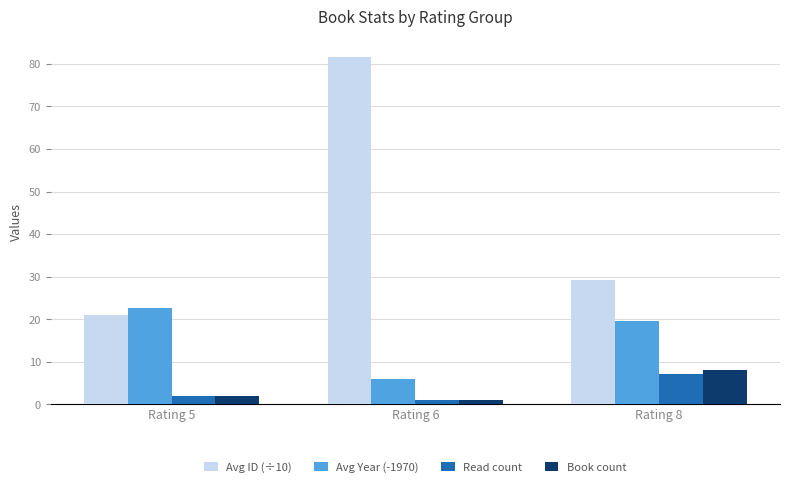

The value of Avg ID (÷10) at Rating 5 is 20.9. True or false?

True